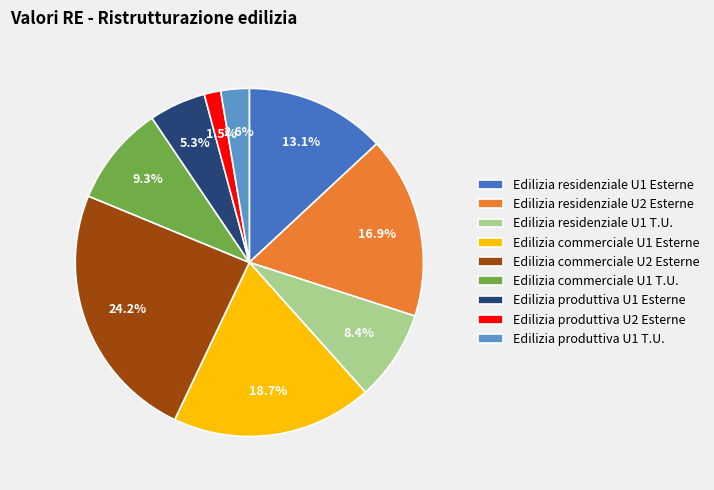

Which slice is the largest?

Edilizia commerciale U2 Esterne